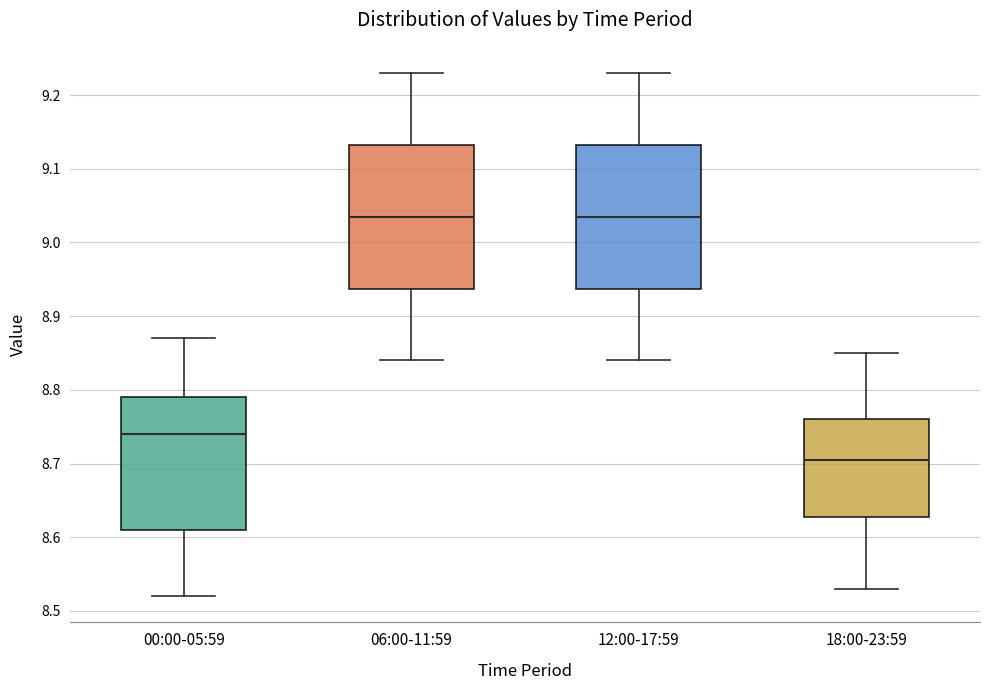

Where is the lower edge of the box for 12:00-17:59 on the y-axis? The values are not printed on the chart, so give them approximately, as read against the axis.

8.94